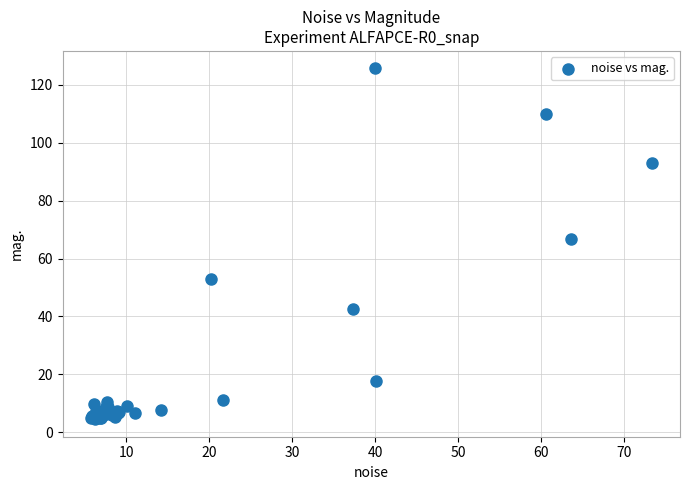

What Y value in the scatter plot is closest to 65?

66.6